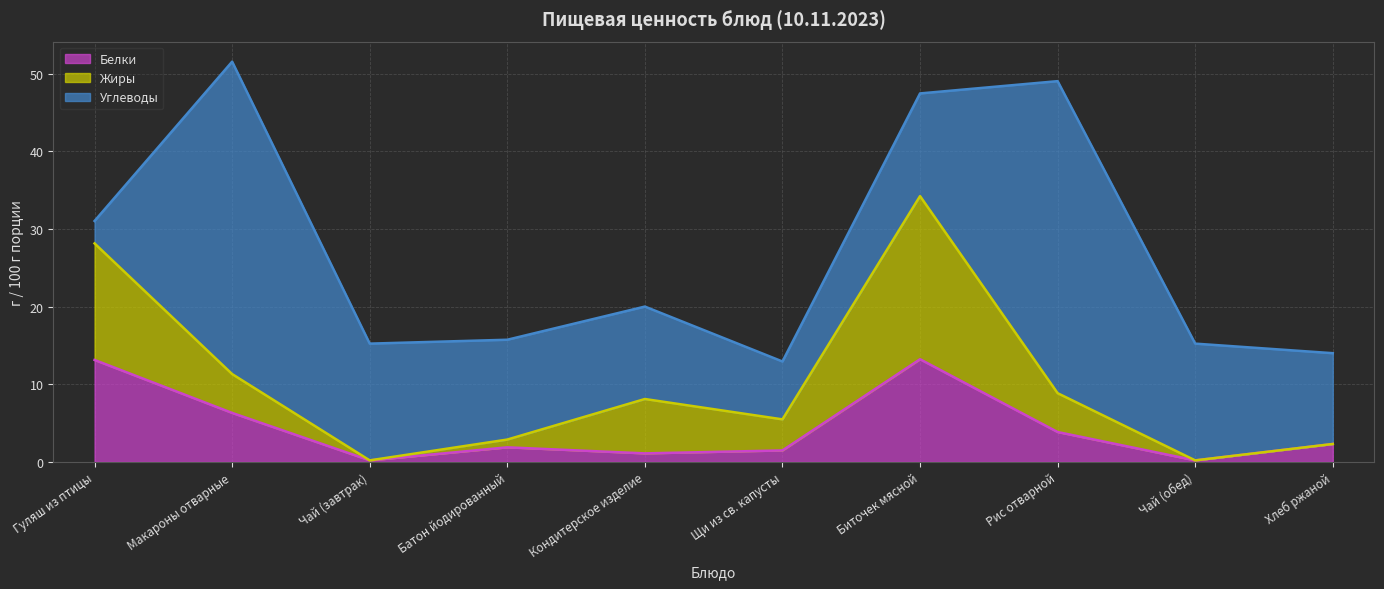

What position from the left is Хлеб ржаной?

10